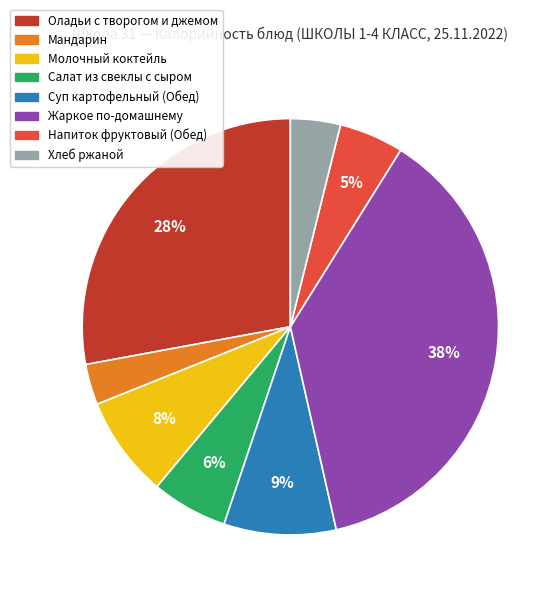

Between Молочный коктейль and Напиток фруктовый (Обед), which is larger?

Молочный коктейль